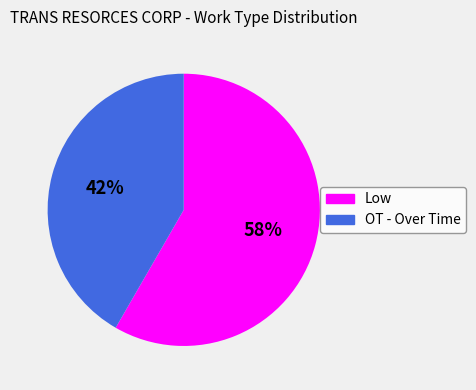

Does OT - Over Time represent more than half of the total?

No